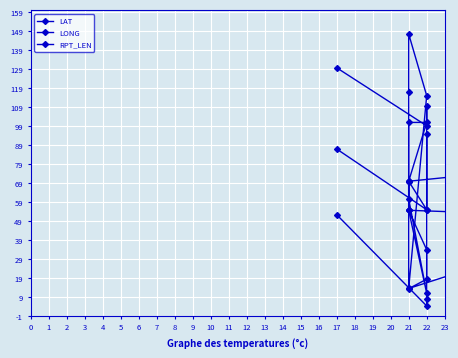

How many intersections are there between RPT_LEN and LAT?

2